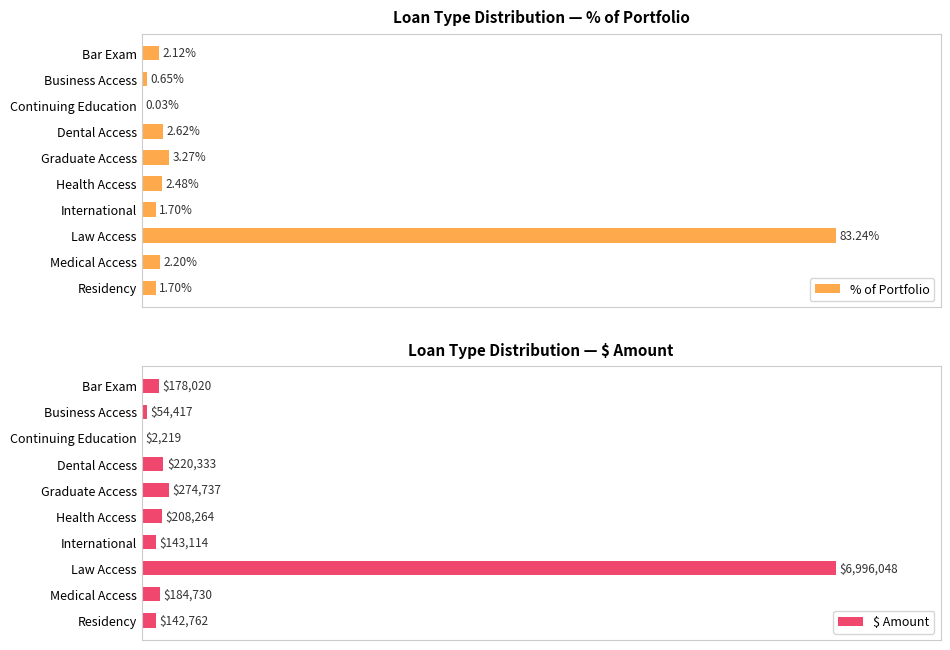

Rank the series by their maximum value, from lowest to highest.

% of Portfolio, $ Amount